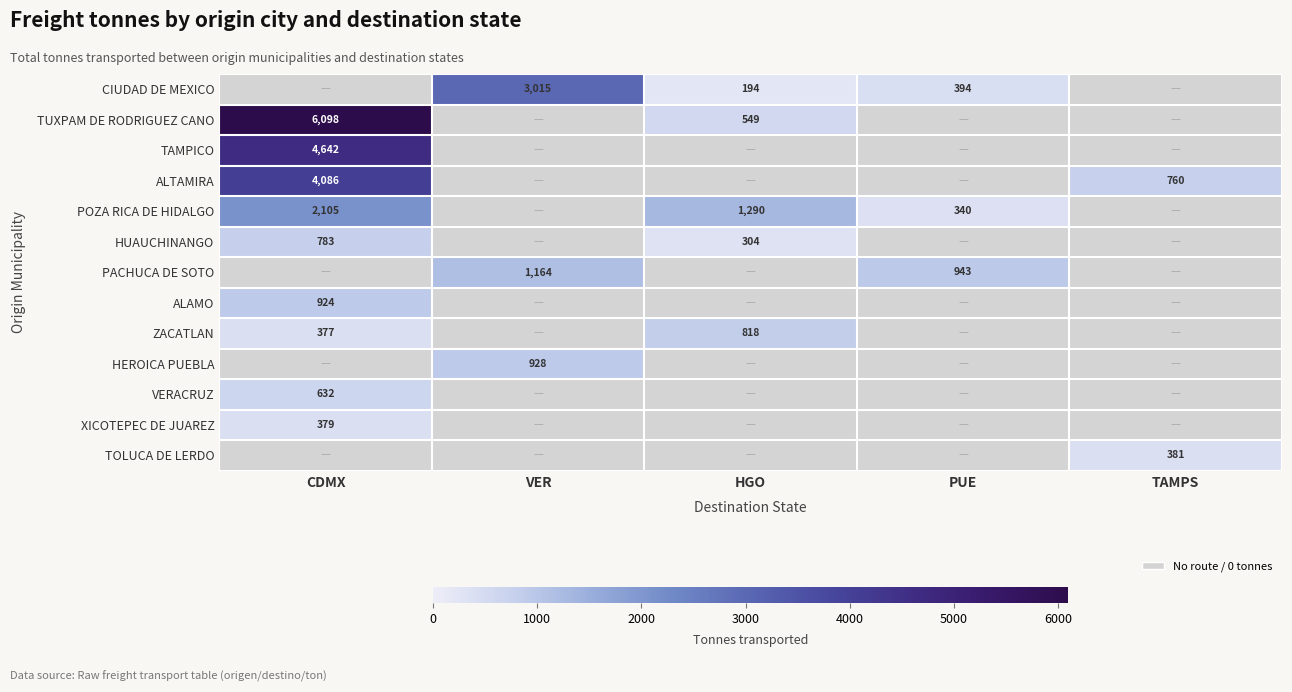

Is the value of HEROICA PUEBLA at TAMPS greater than the value of ALAMO at TAMPS?

No